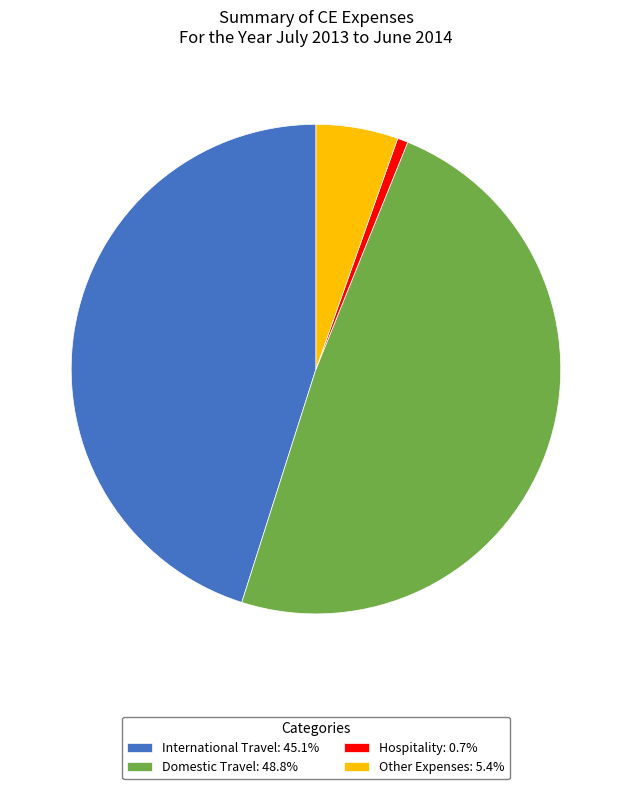

Combined, do Domestic Travel: 48.8% and Hospitality: 0.7% account for over 50%?

No